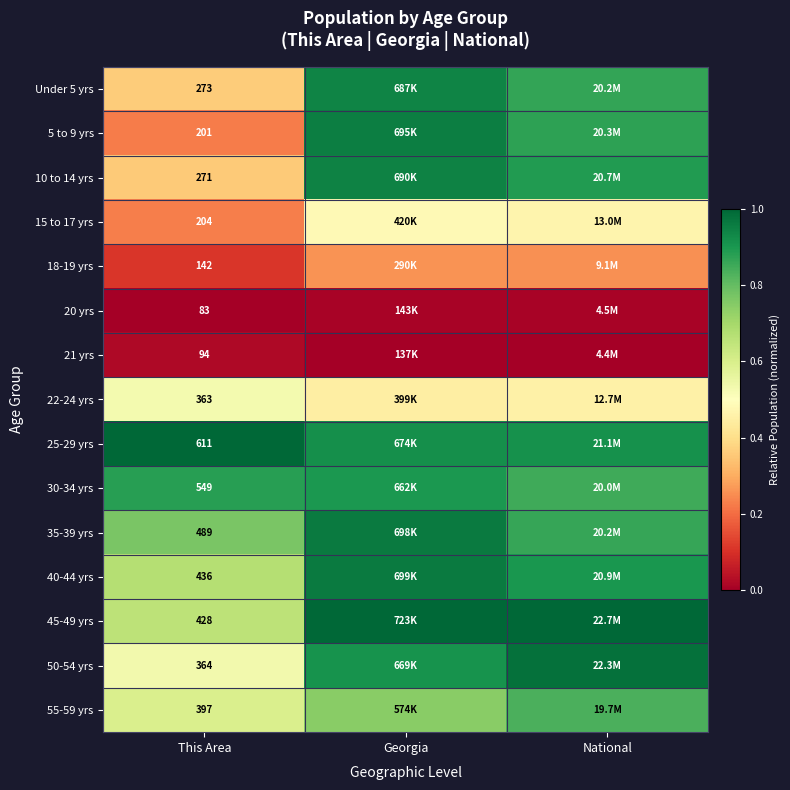

The value of 5 to 9 yrs at This Area is 0.2. True or false?

True